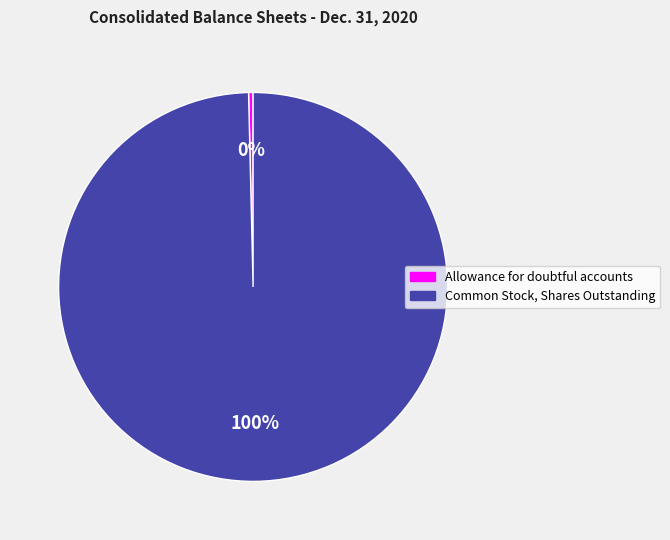

To the nearest percent, what is the combined percentage of Allowance for doubtful accounts and Common Stock, Shares Outstanding?

100%